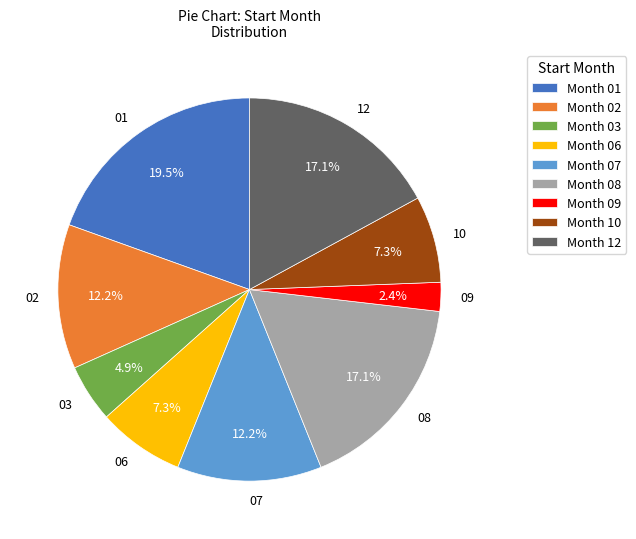

Count the number of slices in the pie.

9